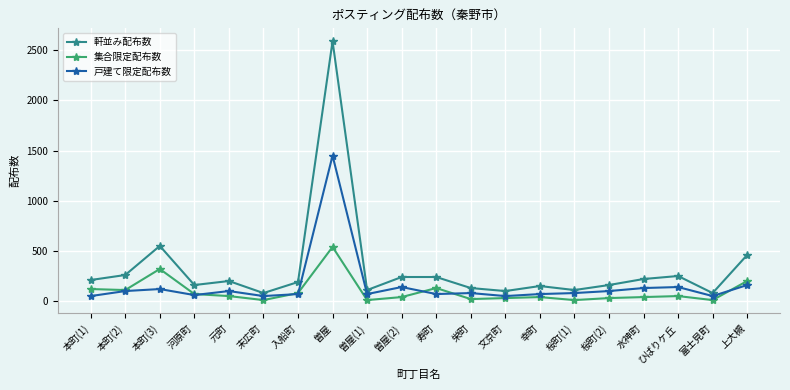

How many lines are shown in the chart?

3